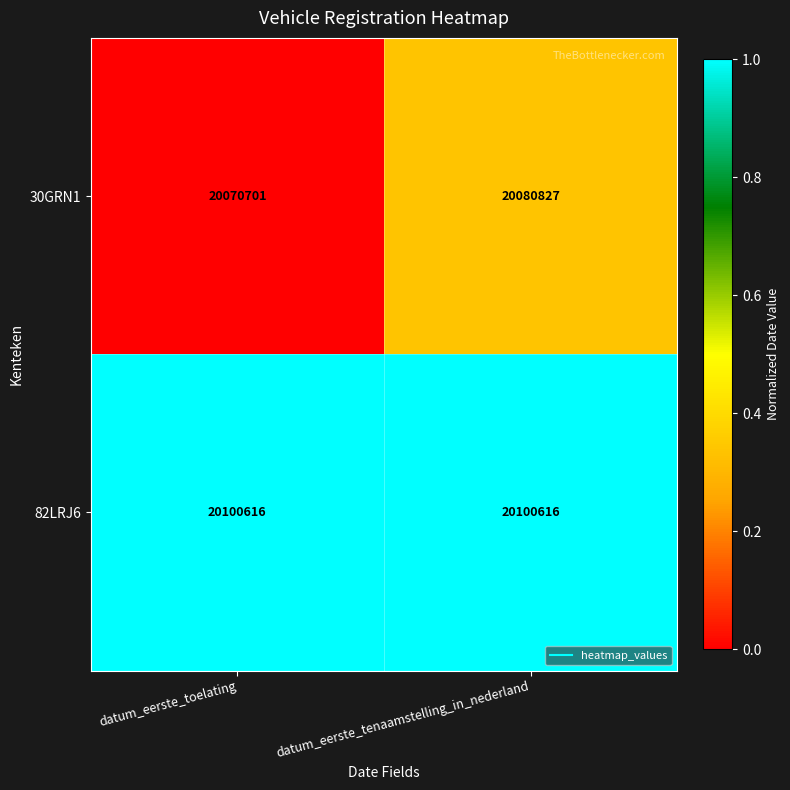

Between datum_eerste_toelating and datum_eerste_tenaamstelling_in_nederland, which series saw the biggest shift?

30GRN1